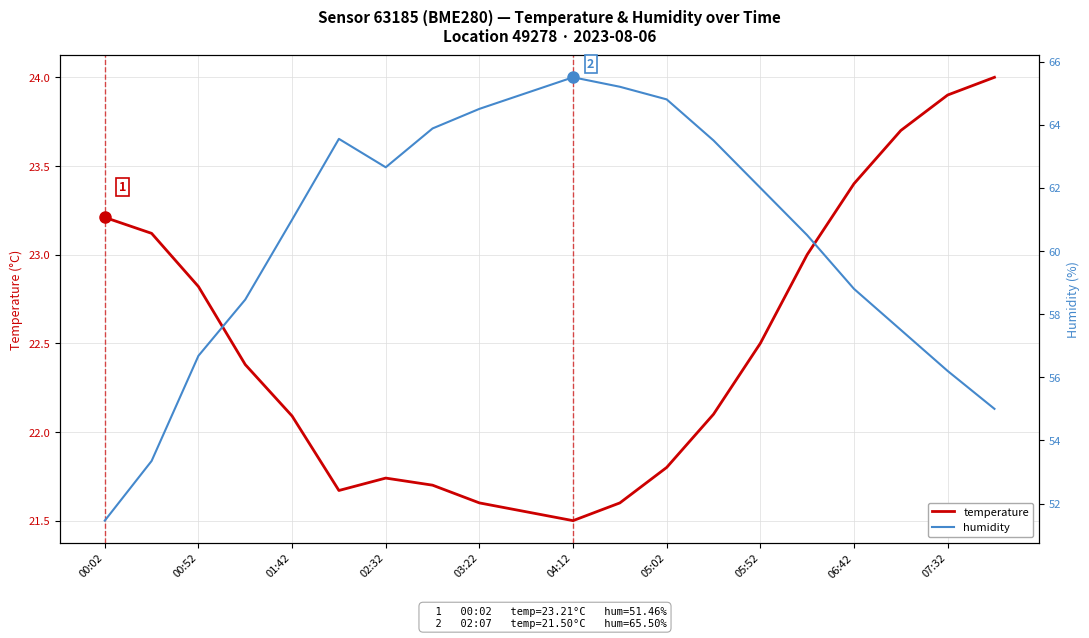

True or false: humidity and temperature intersect in this chart.

False